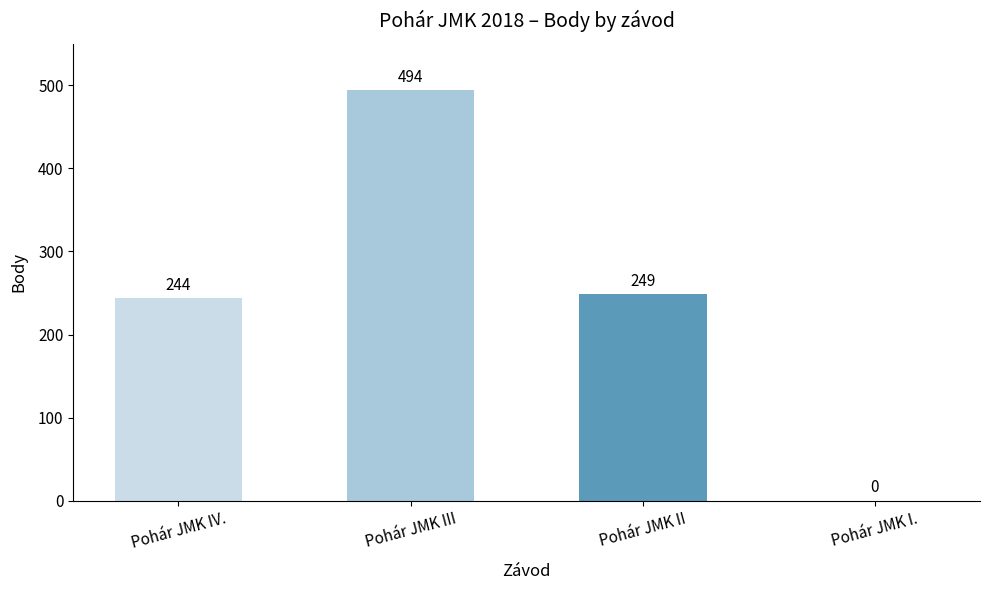

Which category has the highest value across all series?

Pohár JMK III